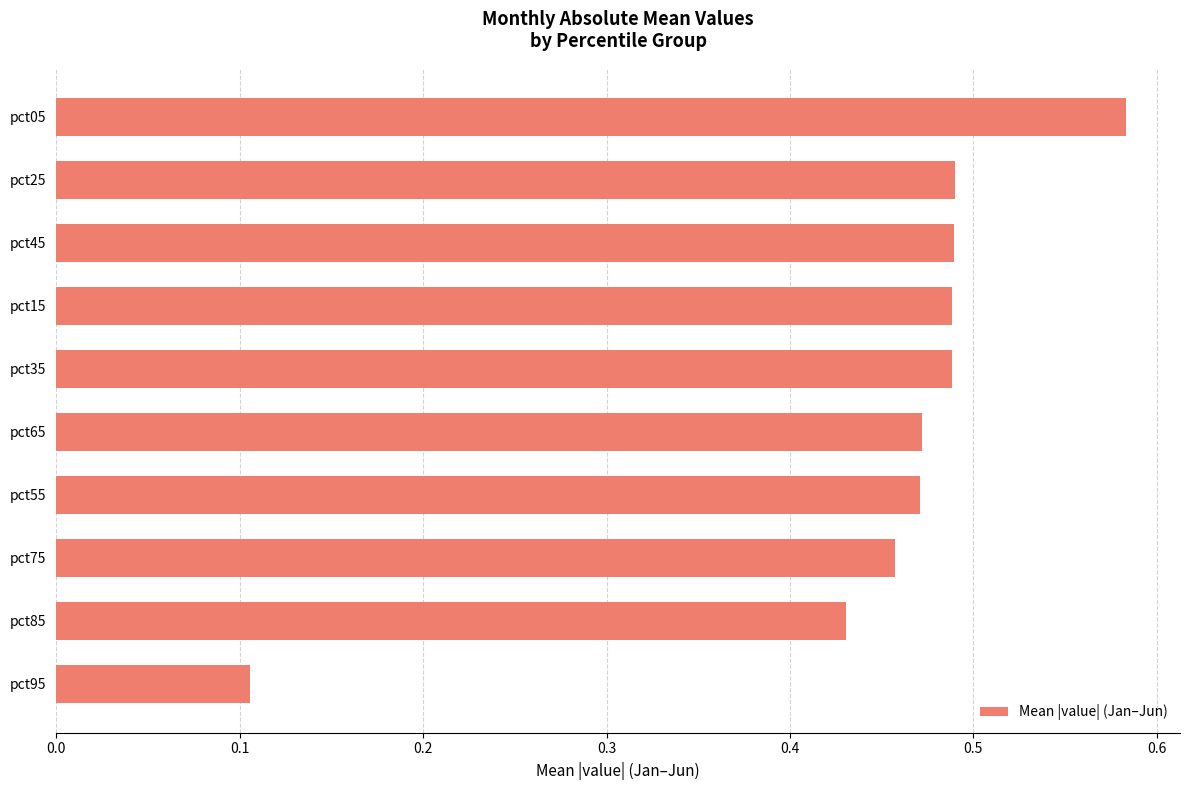

What is the sum of all values?

4.5